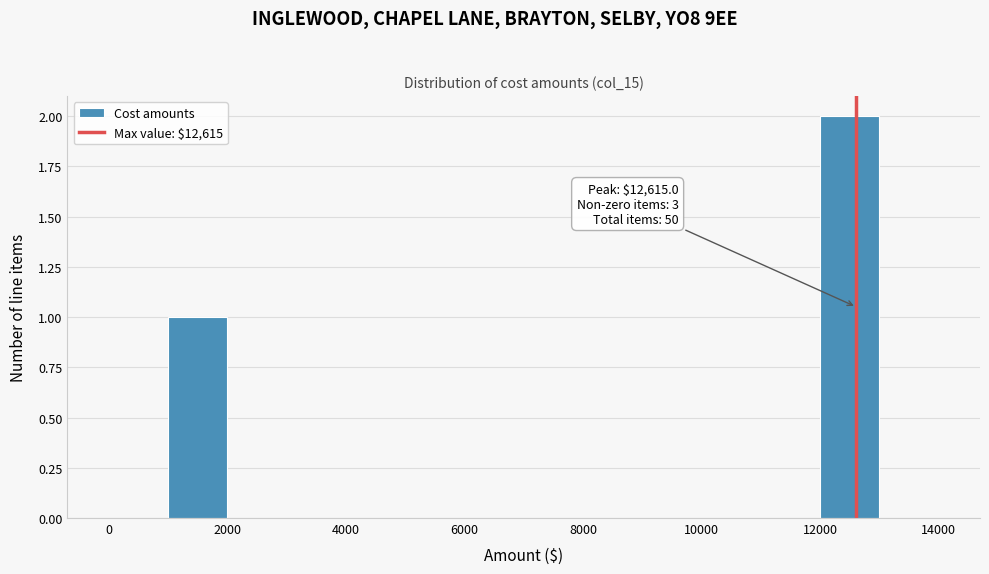

Over which range of the x-axis is the bar tallest?

12000 to 13000